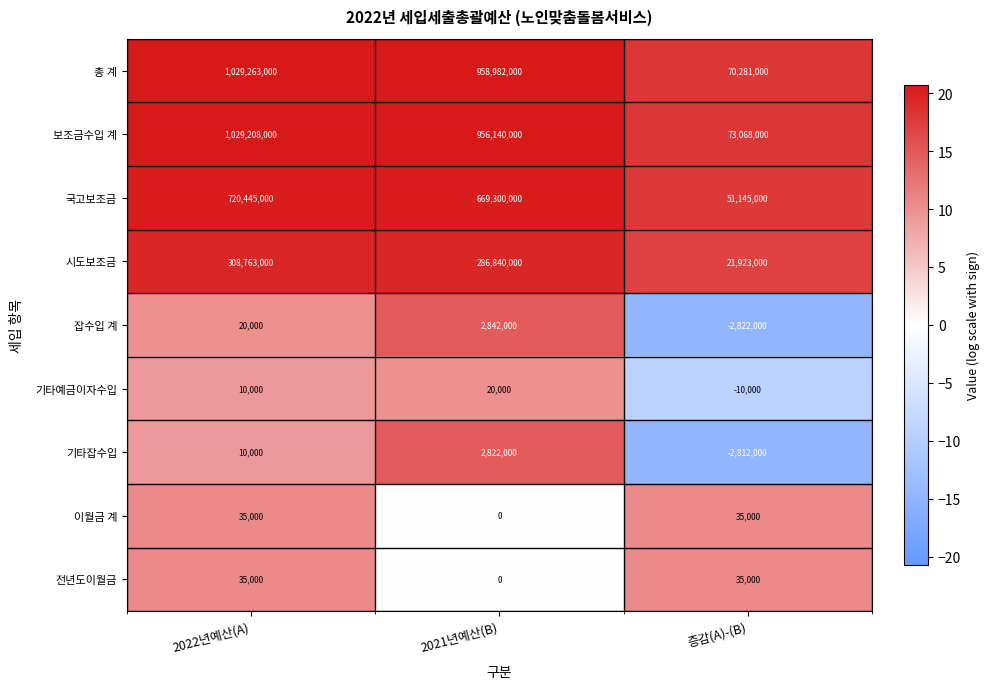

What is the total value across all series at 증감(A)-(B)?

210843000